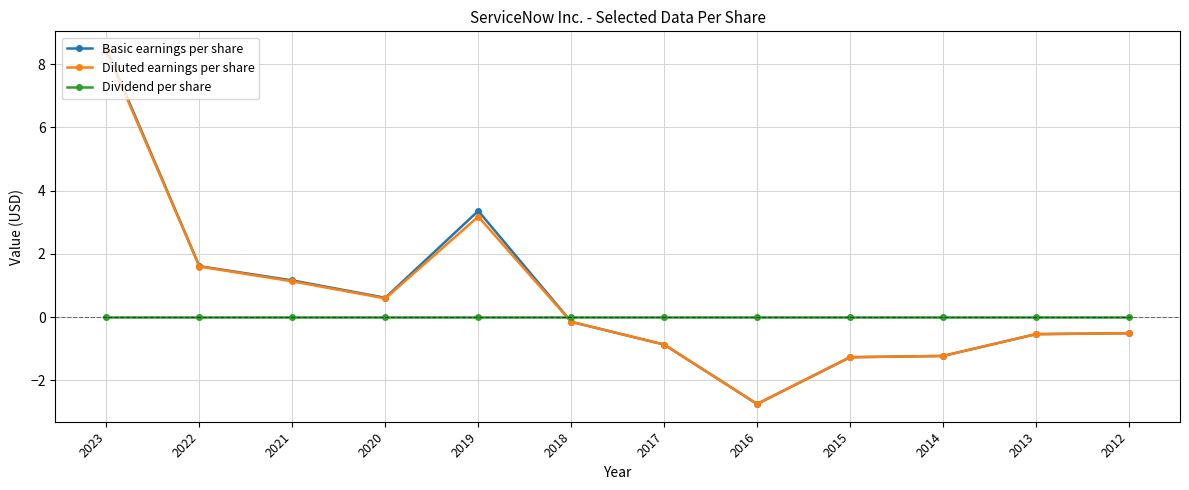

What is the value of the Diluted earnings per share point at the 5th from the left?

3.2